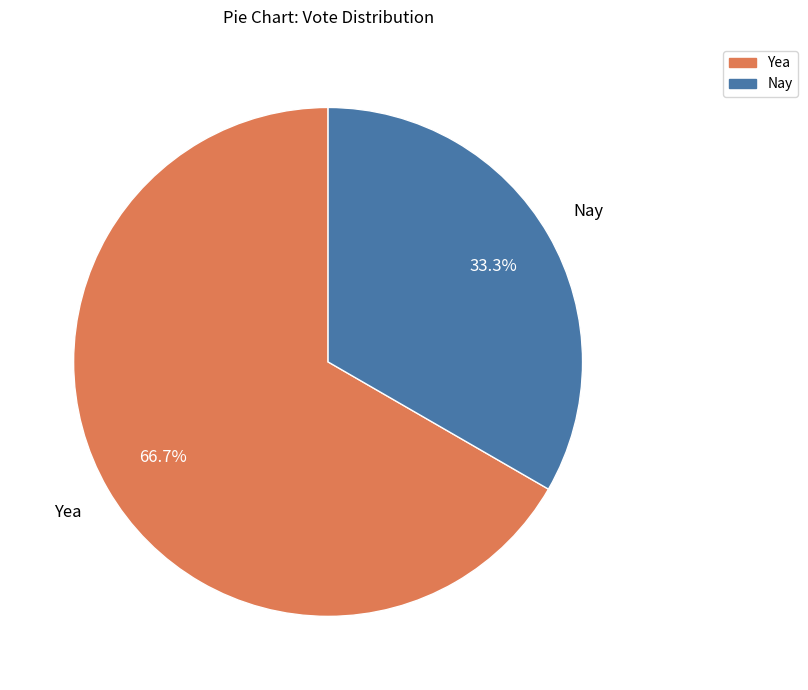

The Nay slice represents 24% of the pie. True or false?

False